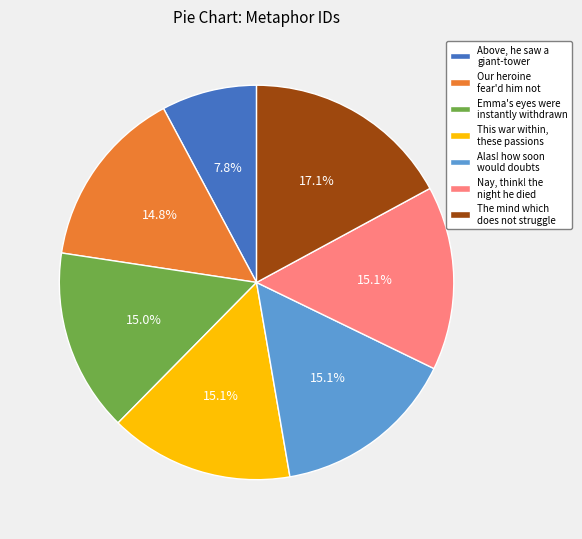

What is the smallest slice in the pie chart?

Above, he saw a giant-tower